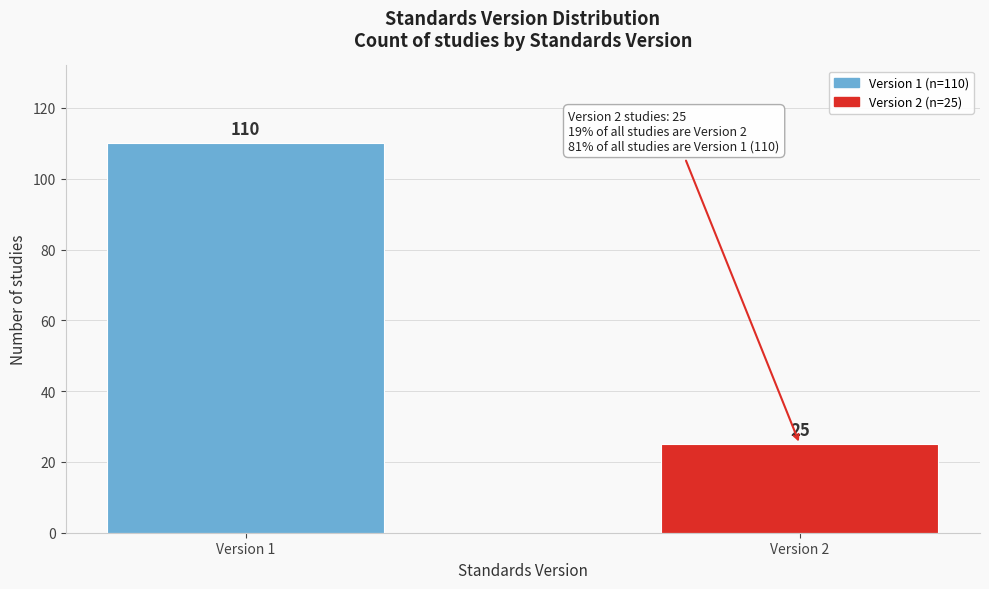

Reading right to left, list all the values displayed in this chart.

Version 2=25	Version 1=110